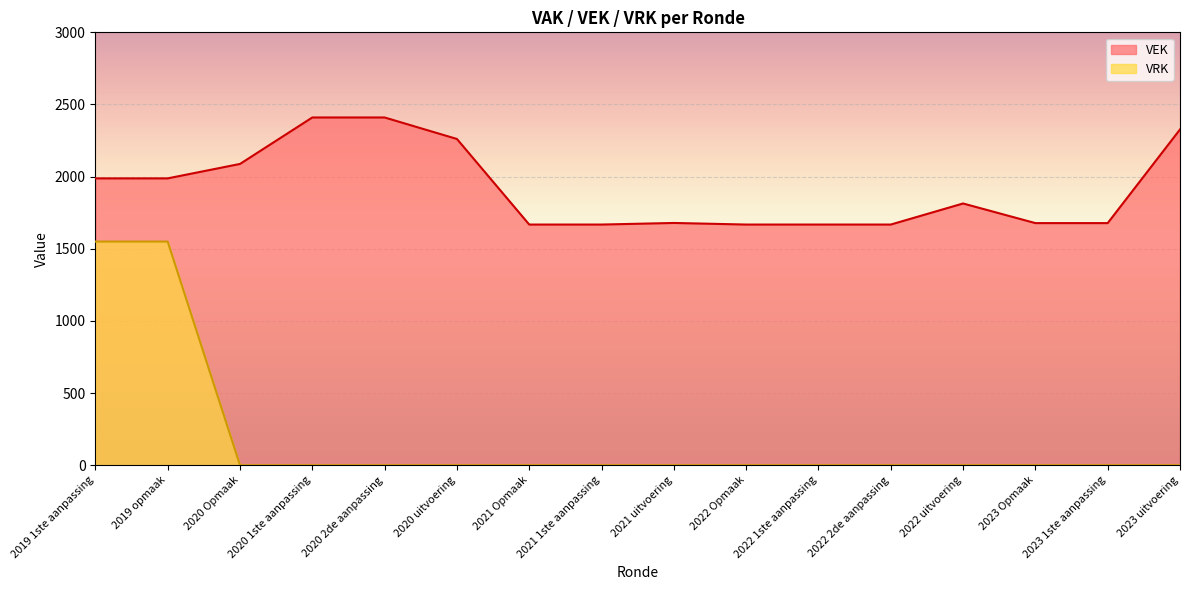

What is the label of the 2nd point from the left?

2019 opmaak